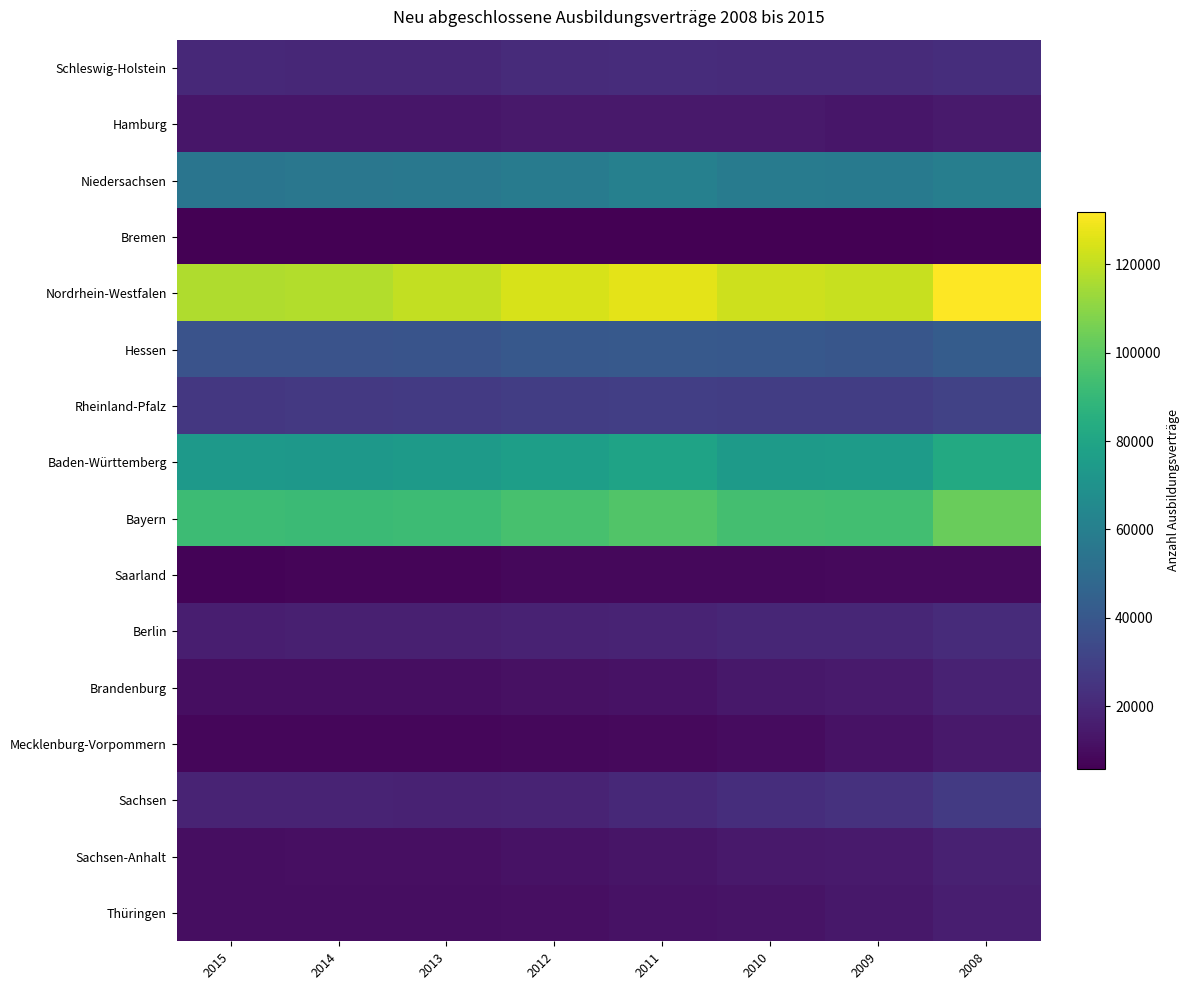

Between 2015 and 2008, which is larger?

2008